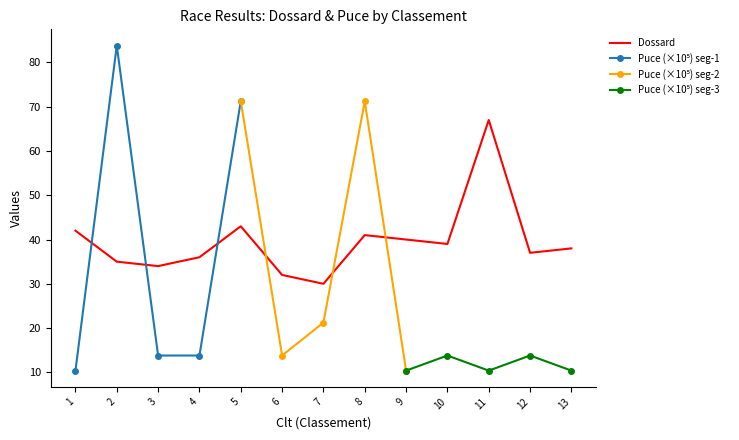

Read the value at 4, to the nearest 5.

35